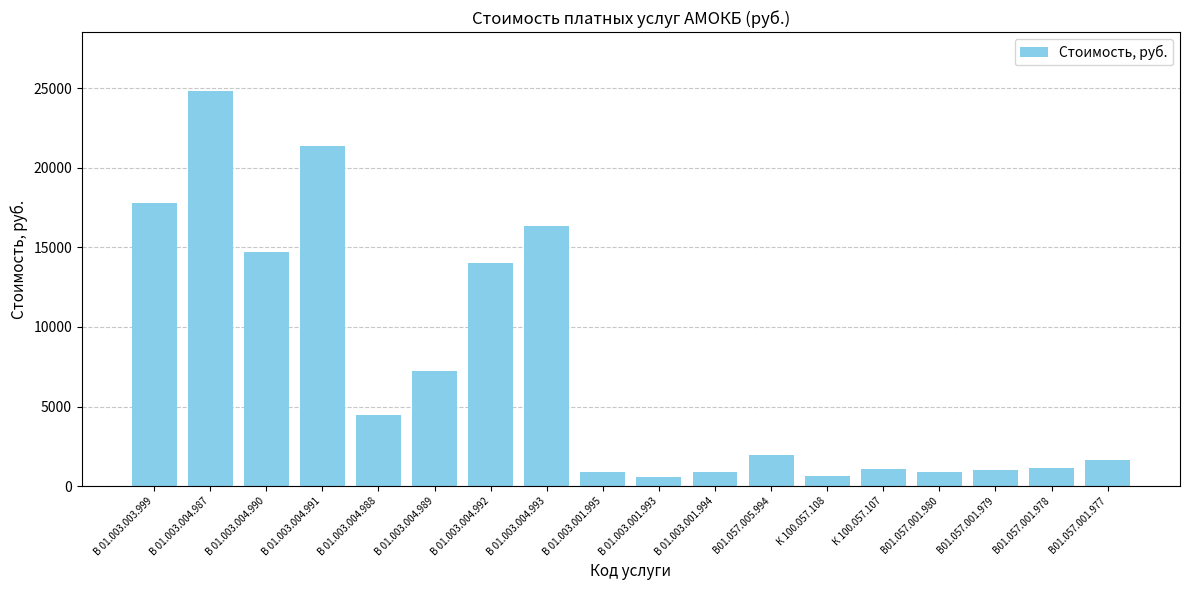

What is the smallest value displayed?

540